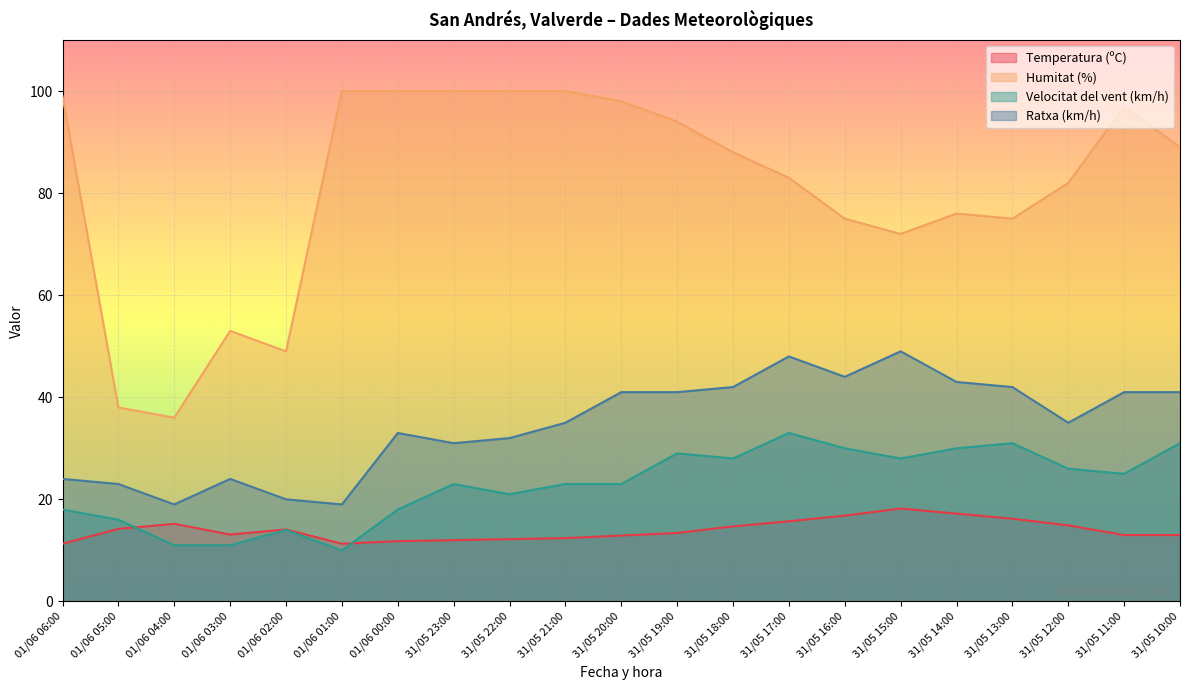

How many categories are shown in the chart?

21